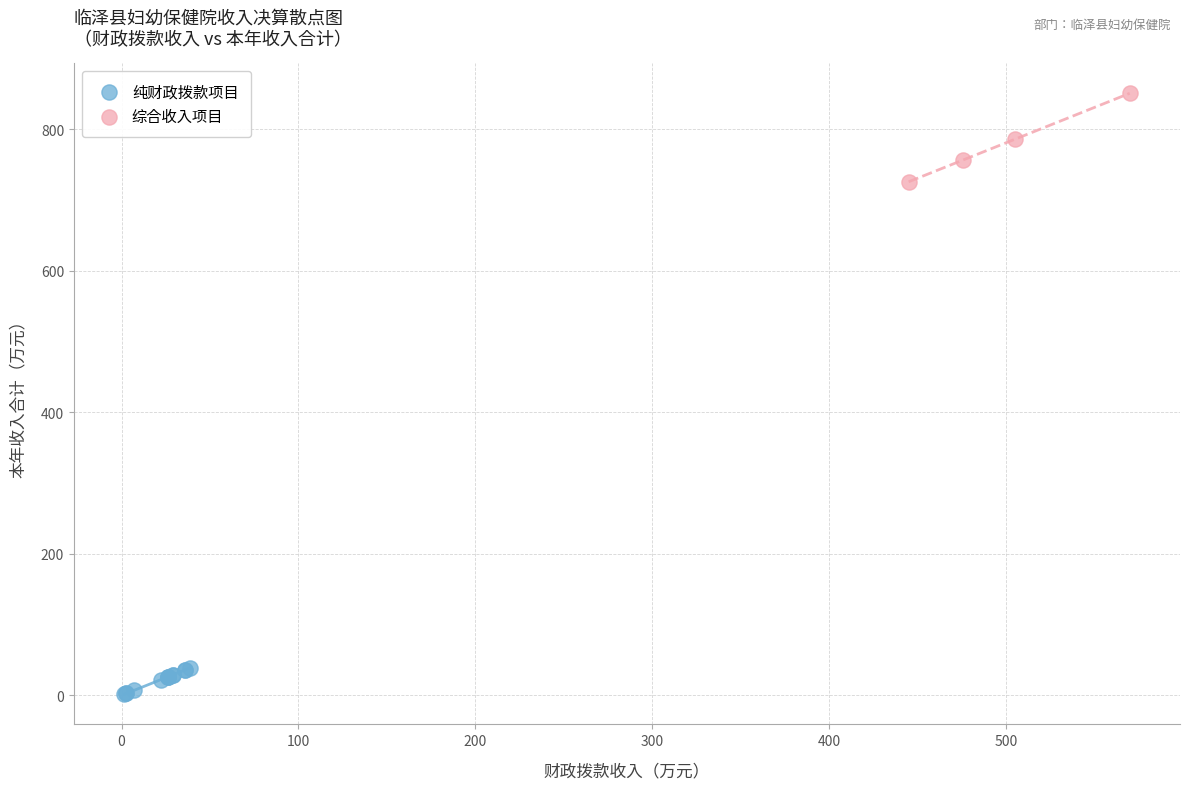

Which series contains the lowest Y value?

纯财政拨款项目